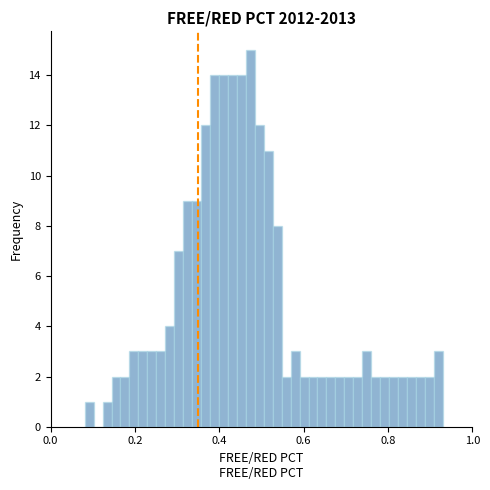

Read against the x-axis, roughly where is the centre of the tallest bar?

0.48